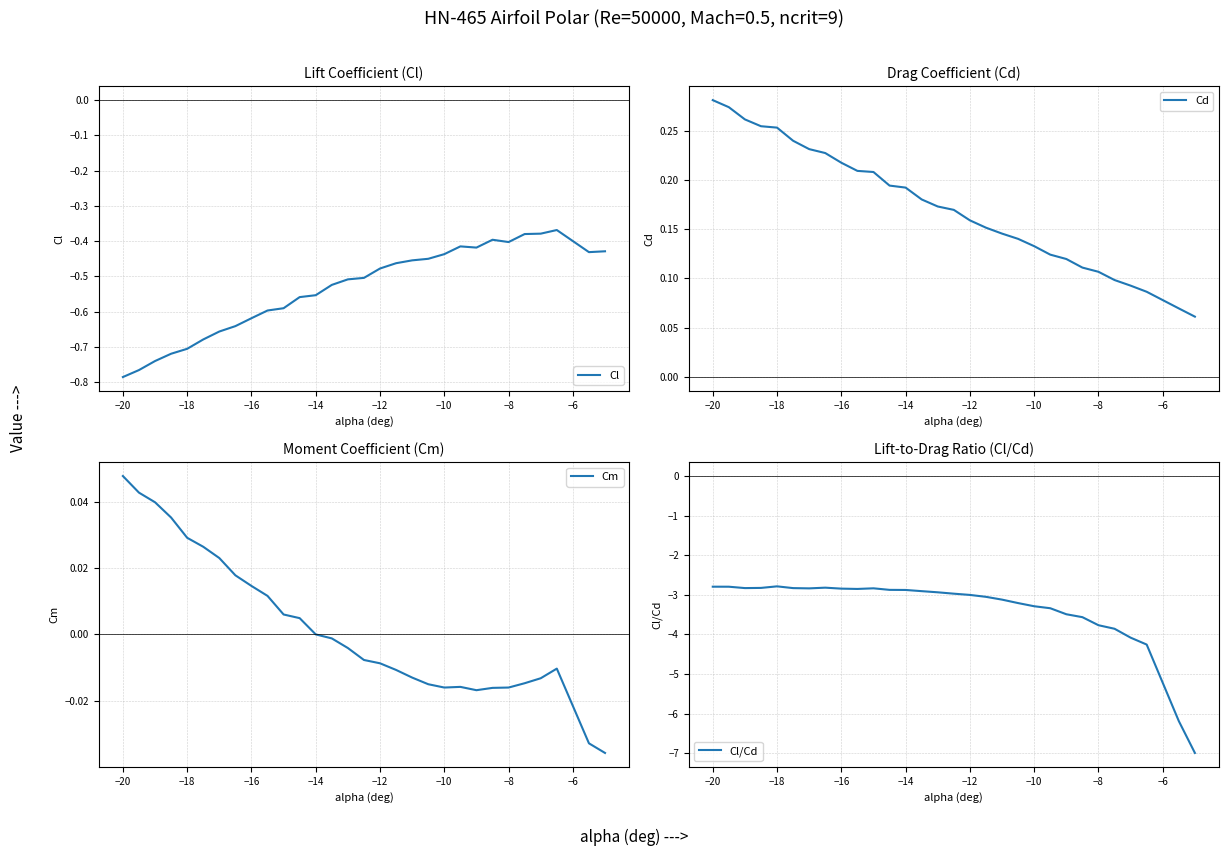

What is the smallest value displayed?

-7.0